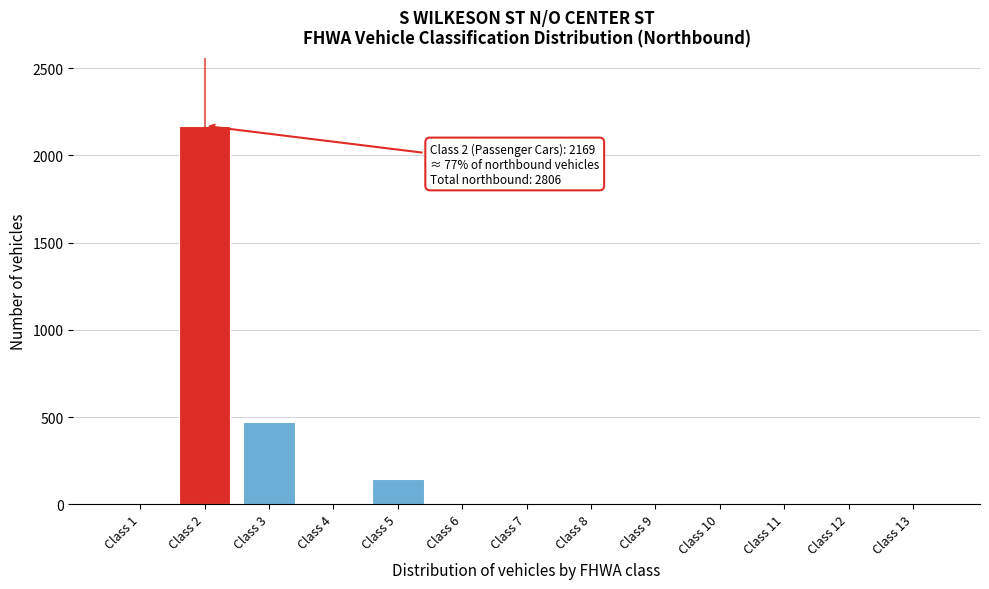

What is the sum of all values?

2806